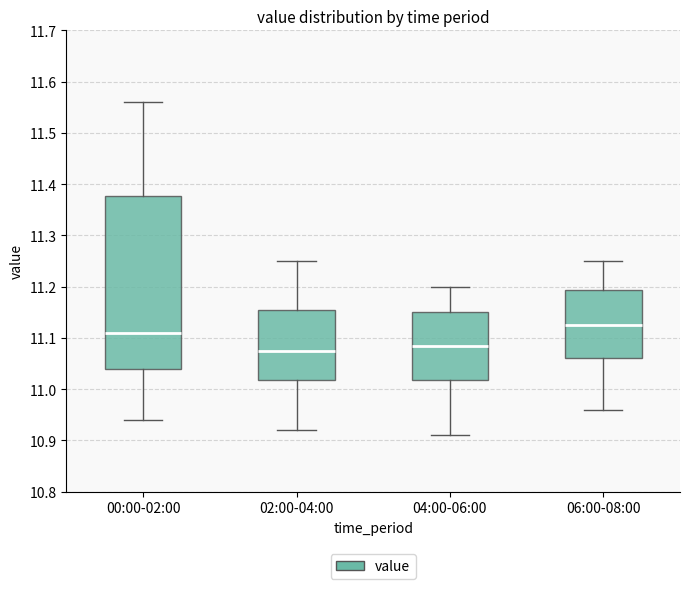

Which box is the tallest, from its lower edge to its upper edge?

00:00-02:00